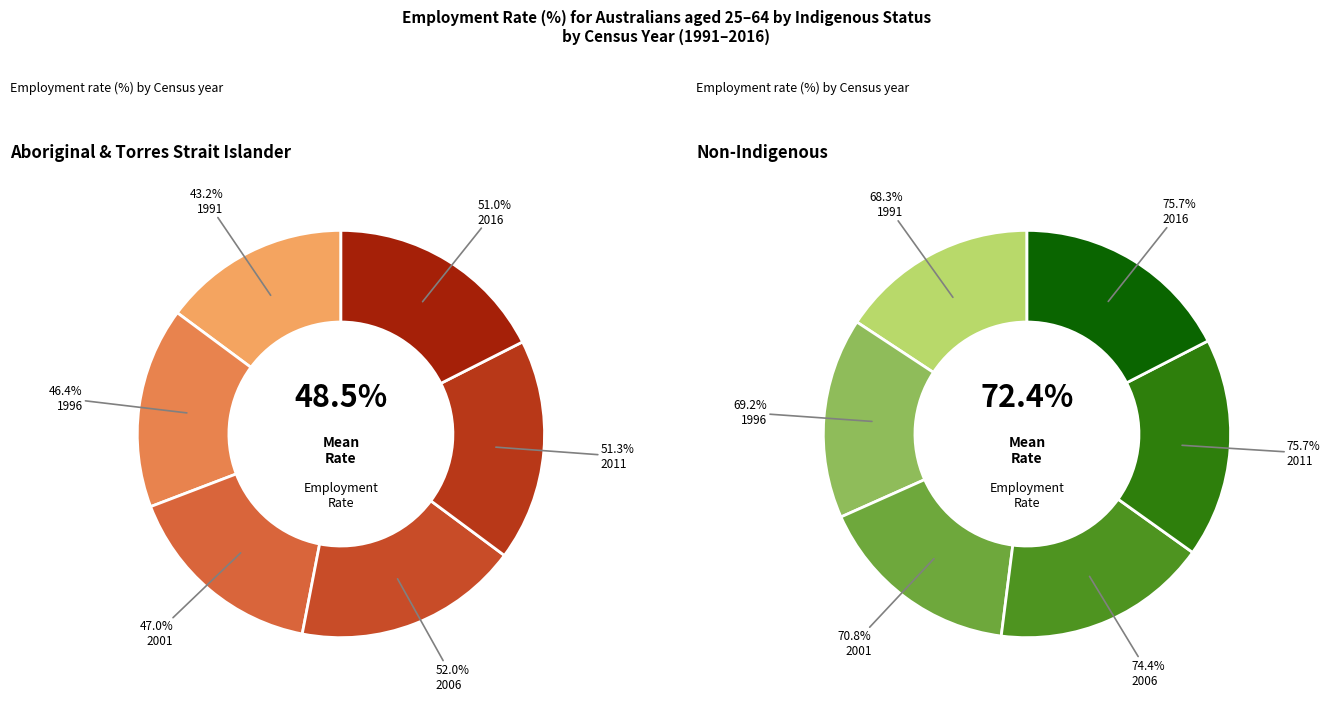

Does 2001 account for over 50% of the chart?

No